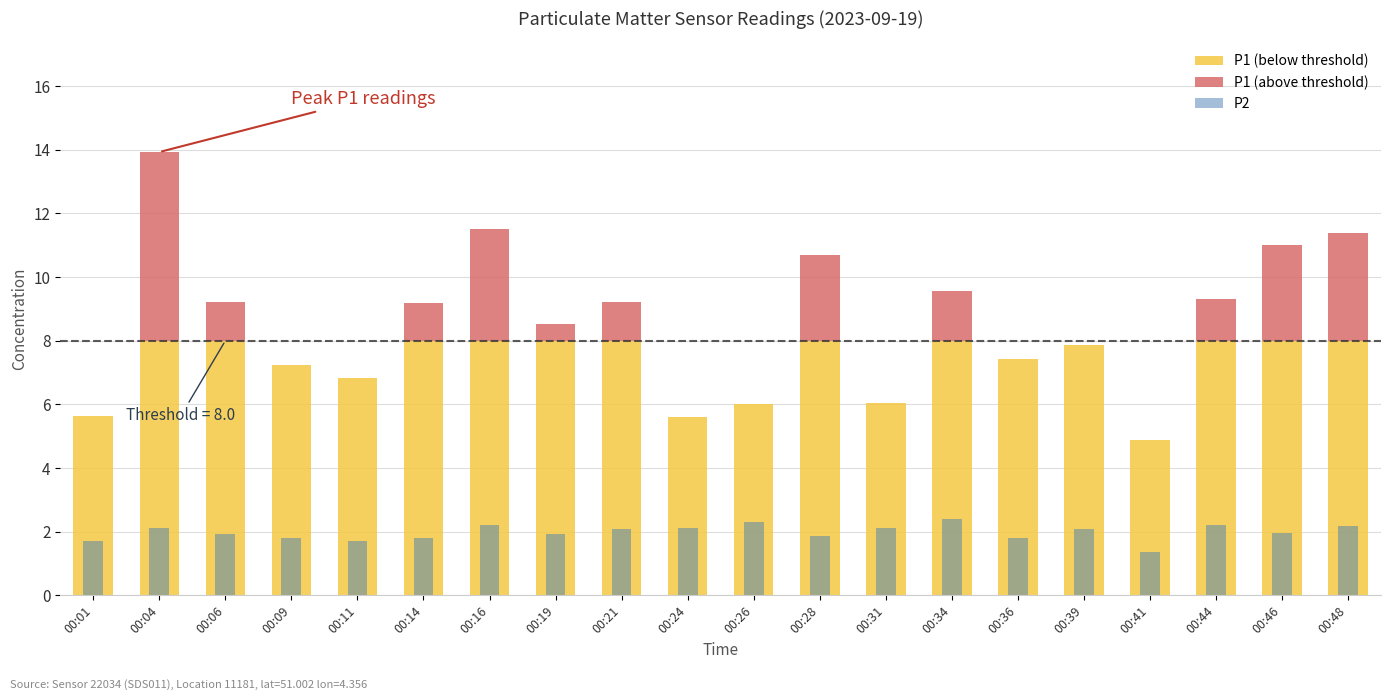

Does the chart contain any negative values?

No